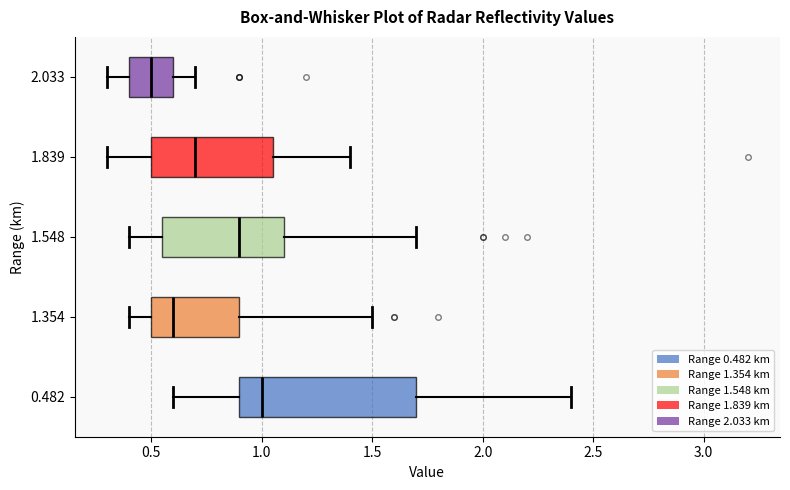

Comparing the boxes themselves (not the whiskers), which one is the widest?

0.482